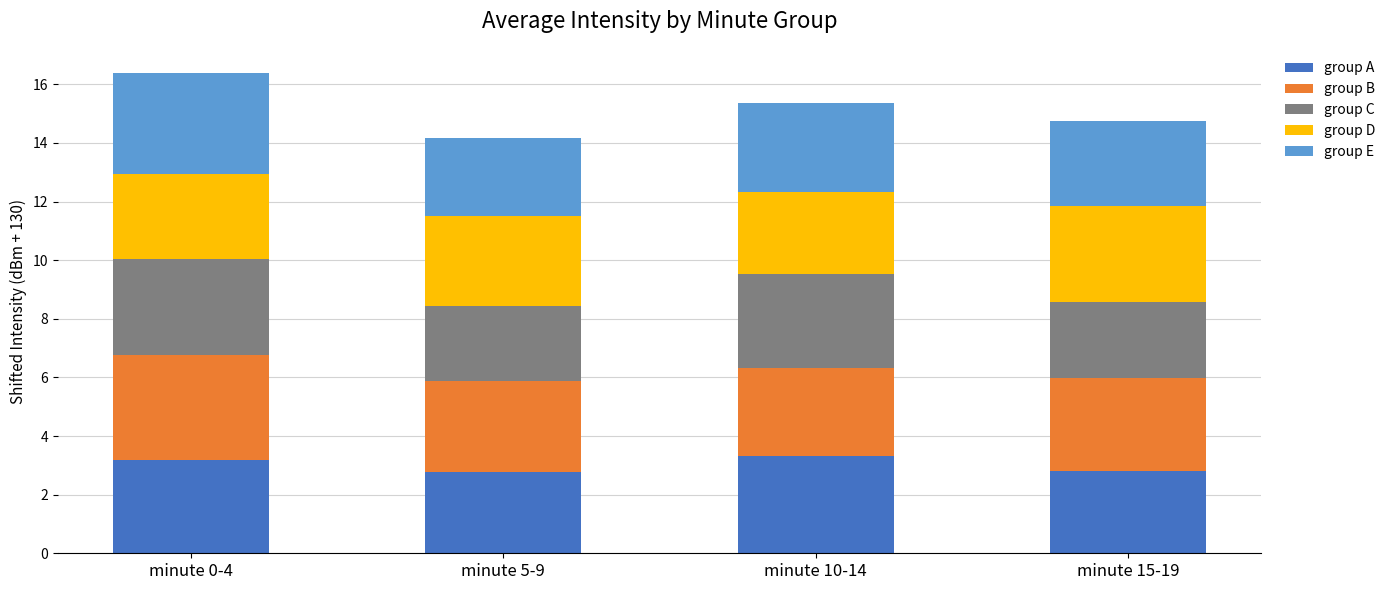

What is the minimum value for group A?

2.8